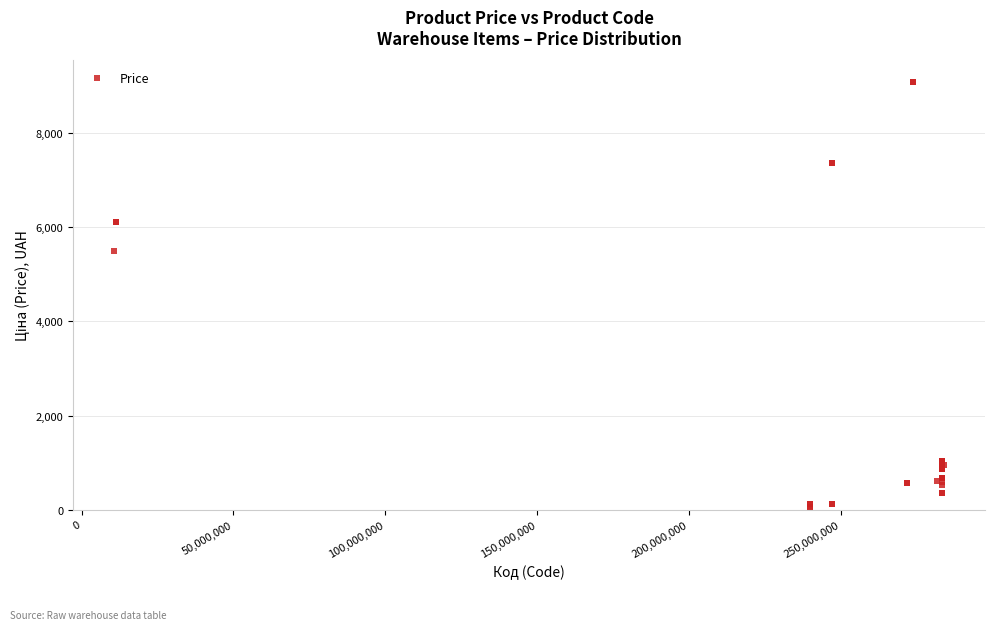

What Y value in the scatter plot is closest to 4573?

5497.3